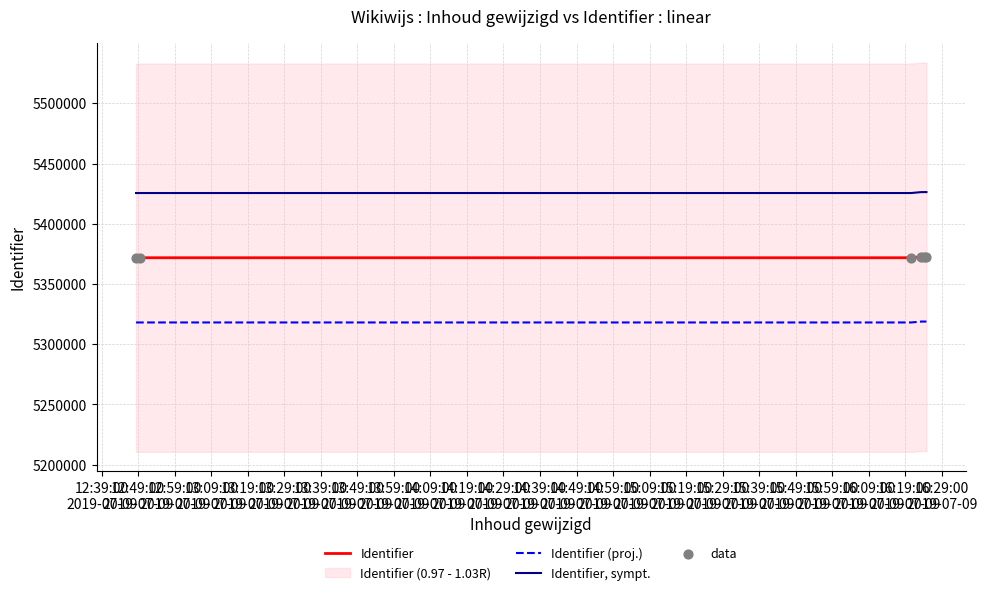

What is the lowest value of the Identifier series?

5371805.0